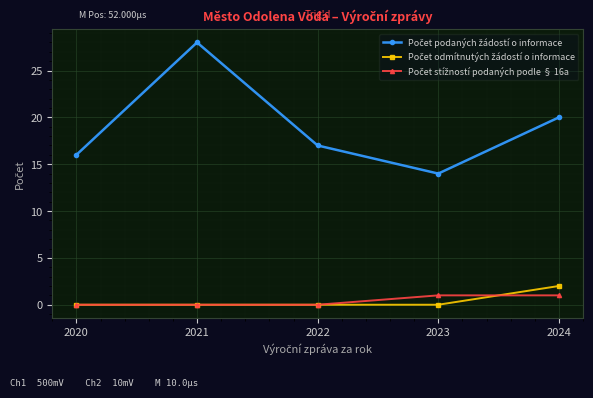

What is the total value across all series at 2022?

17